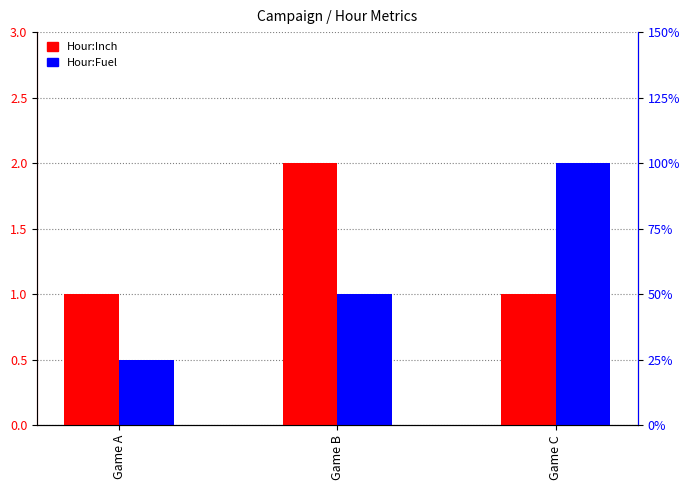

At which label does Hour:Inch reach its minimum?

Game A